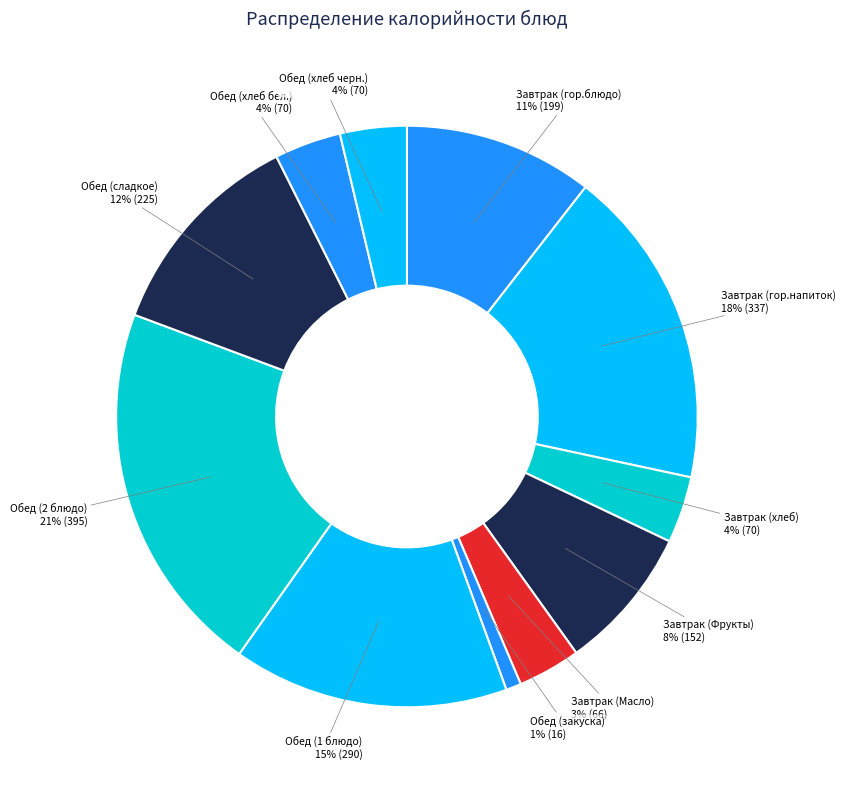

What percentage is the Обед (1 блюдо) slice, to the nearest percent?

15%